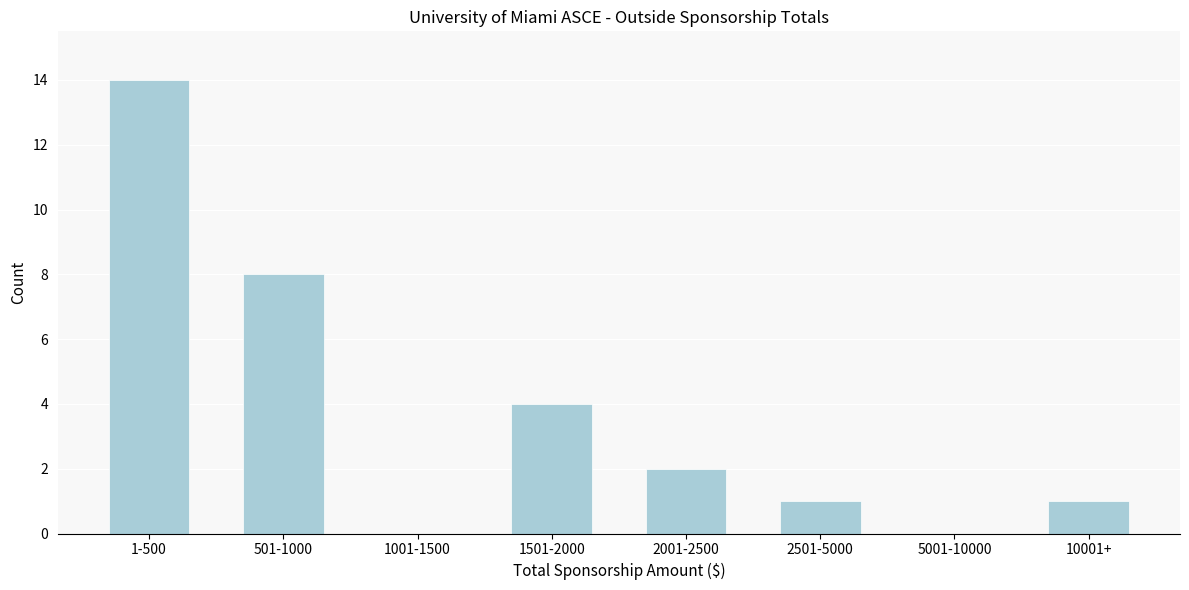

Reading left to right, list all the values displayed in this chart.

1-500=14	501-1000=8	1001-1500=0	1501-2000=4	2001-2500=2	2501-5000=1	5001-10000=0	10001+=1